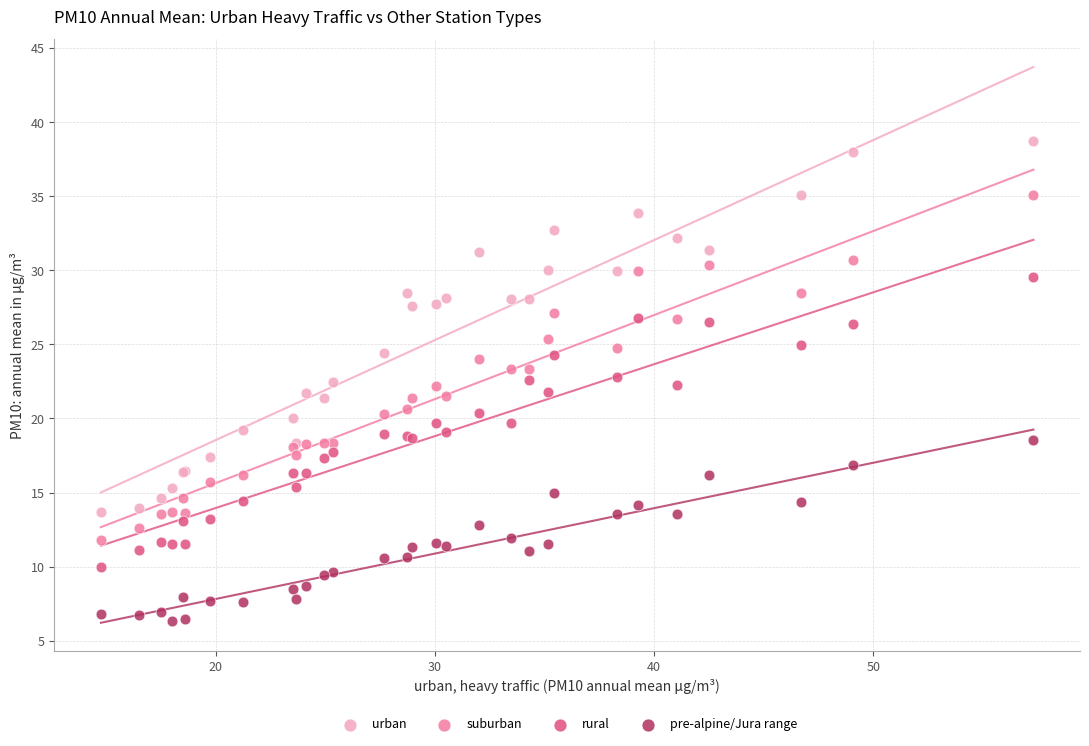

What is the X range (max minus min) for the scatter plot?

42.5